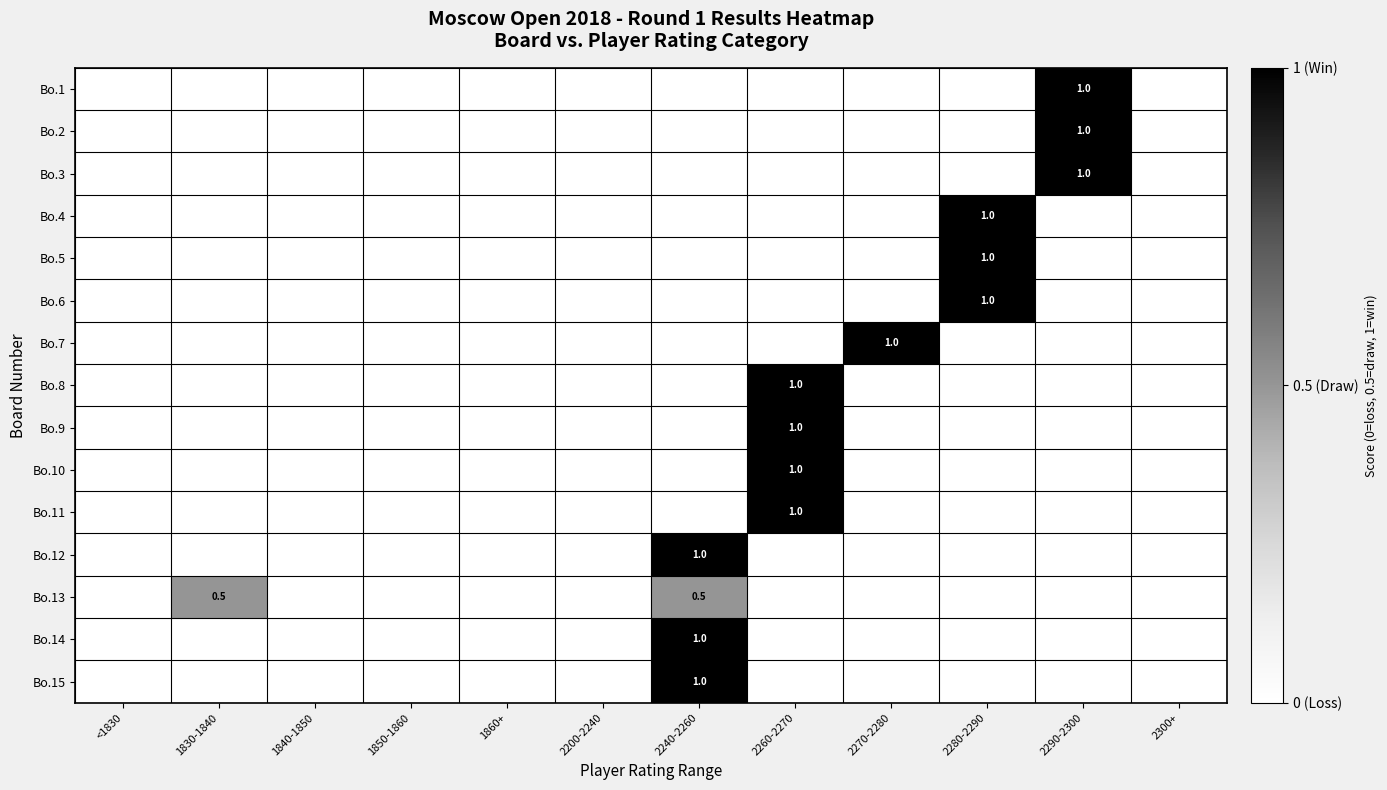

At which label does Bo.5 reach its peak?

2280-2290